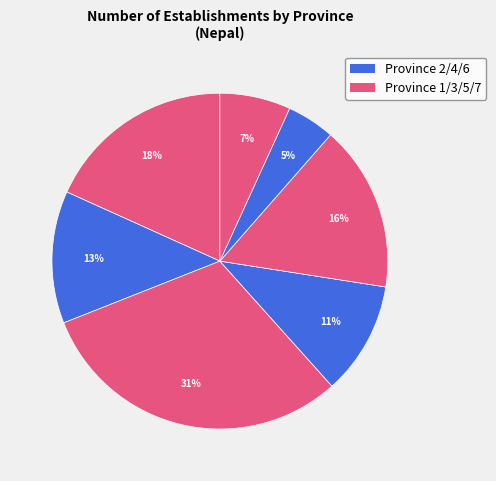

Count the number of slices in the pie.

7